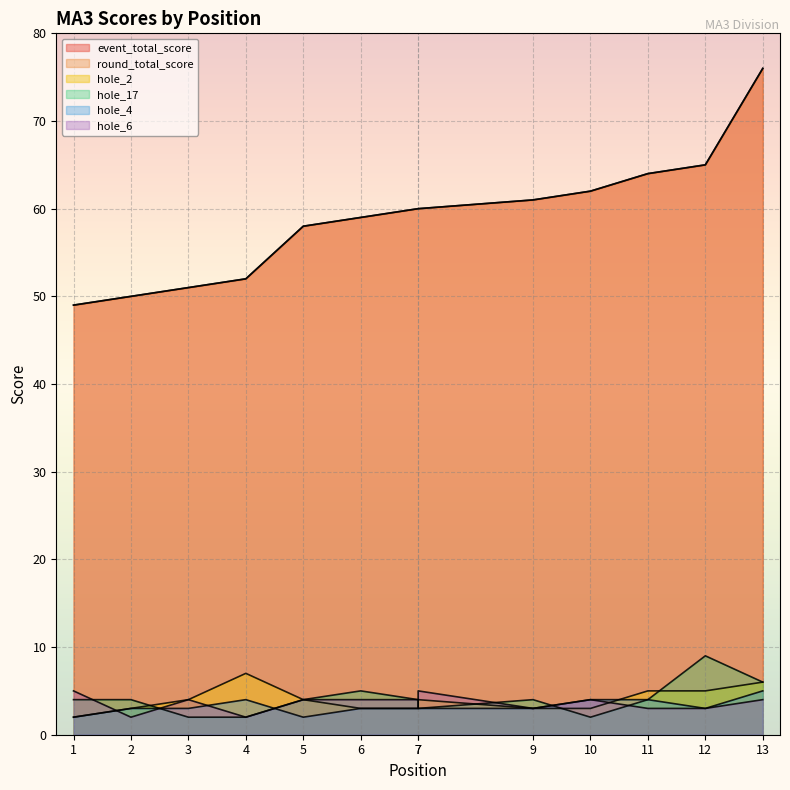

The value of event_total_score at 13 is 46. True or false?

False